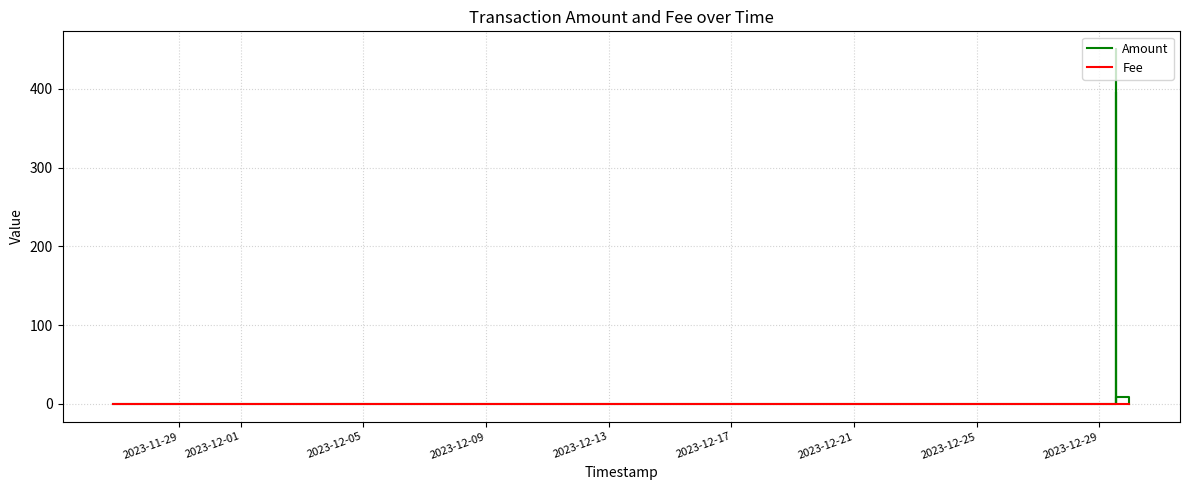

Is the value of Fee at 2023-12-01 greater than the value of Amount at 2023-12-13?

No